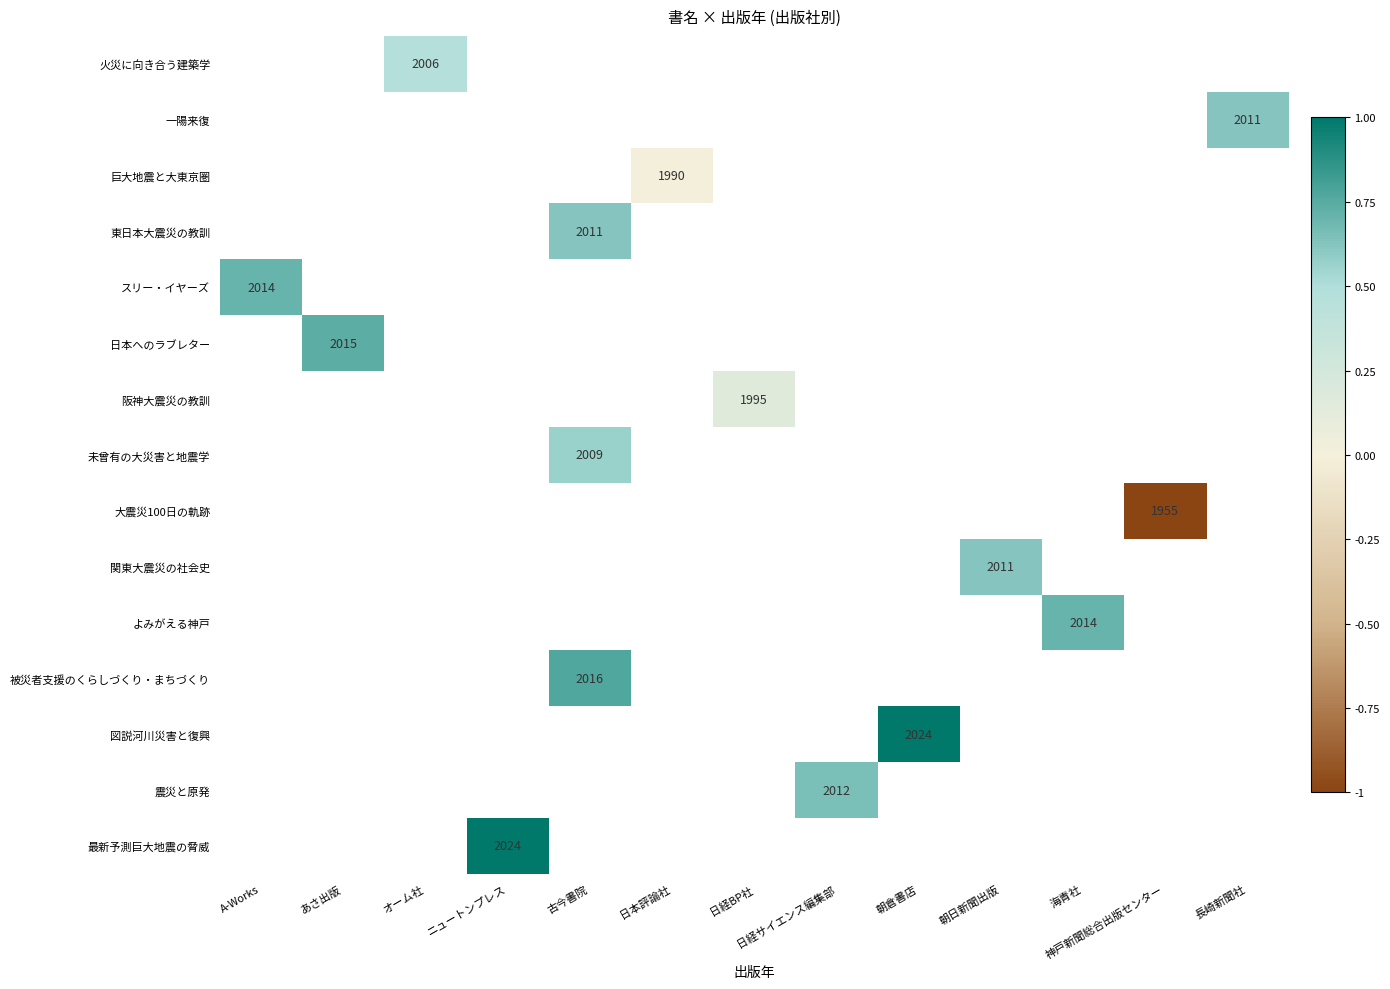

True or false: 巨大地震と大東京圏 has a value of 0.0 at 日本評論社.

False